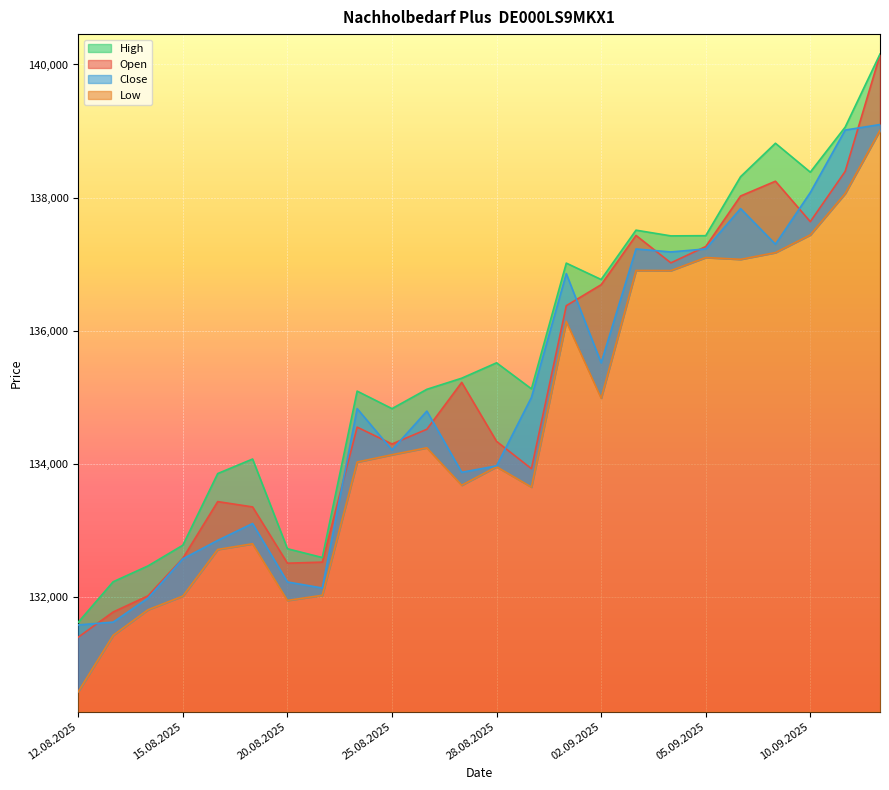

At which category does the chart reach its peak across all series?

12.09.2025